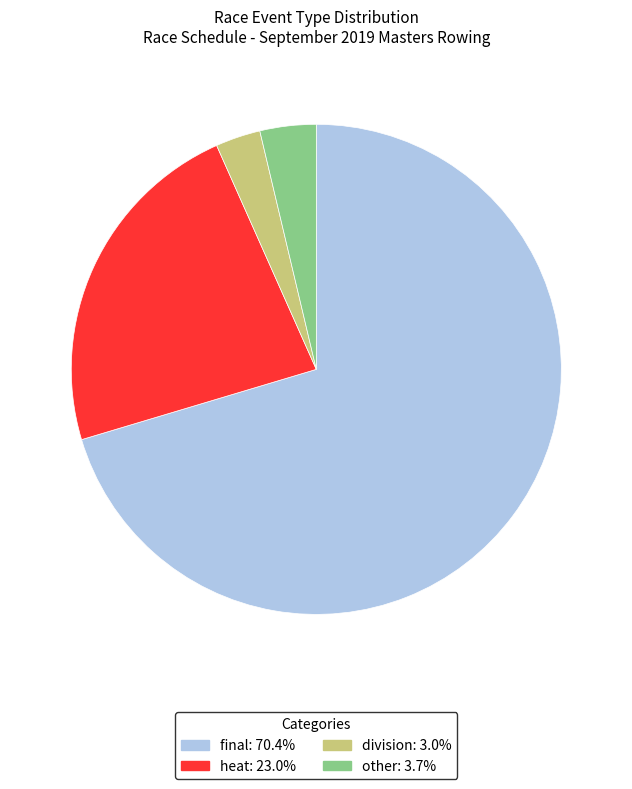

How many segments does this pie chart have?

4